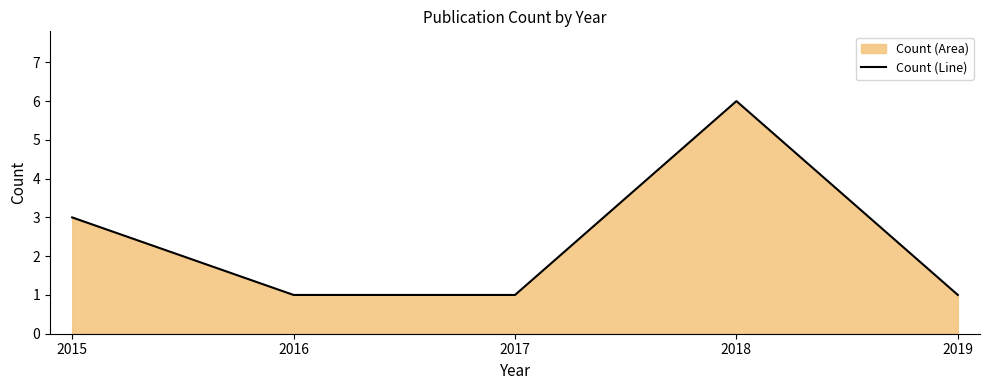

Where is the data nearest to the value 3?

2015